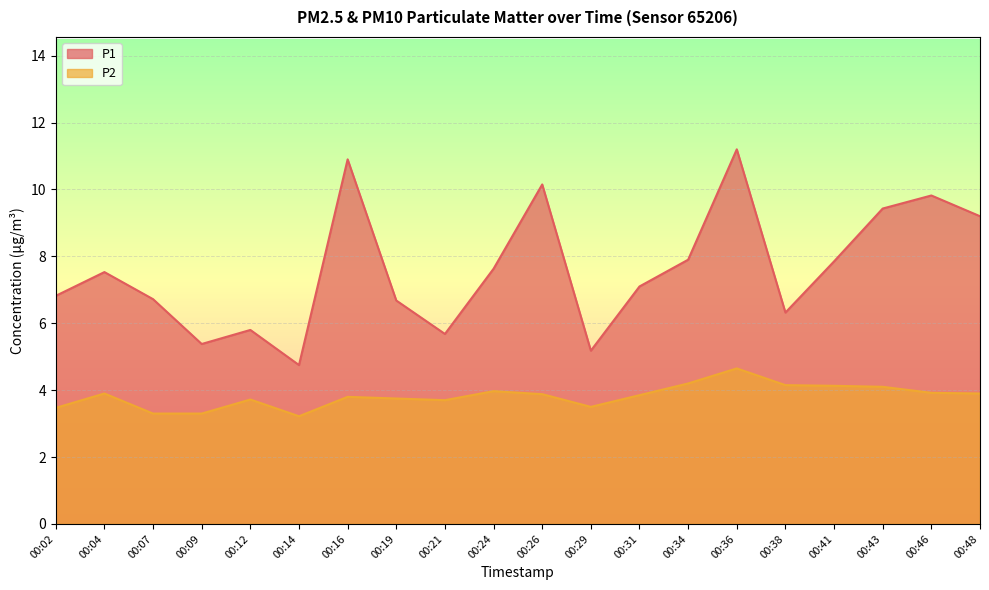

Reading left to right, what are all the values shown in this chart?

P1: 00:02=6.8	00:04=7.5	00:07=6.7	00:09=5.4	00:12=5.8	00:14=4.8	00:16=10.9	00:19=6.7	00:21=5.7	00:24=7.6	00:26=10.2	00:29=5.2	00:31=7.1	00:34=7.9	00:36=11.2	00:38=6.3	00:41=7.8	00:43=9.4	00:46=9.8	00:48=9.2
P2: 00:02=3.5	00:04=3.9	00:07=3.3	00:09=3.3	00:12=3.7	00:14=3.2	00:16=3.8	00:19=3.8	00:21=3.7	00:24=4.0	00:26=3.9	00:29=3.5	00:31=3.9	00:34=4.2	00:36=4.7	00:38=4.2	00:41=4.1	00:43=4.1	00:46=3.9	00:48=3.9